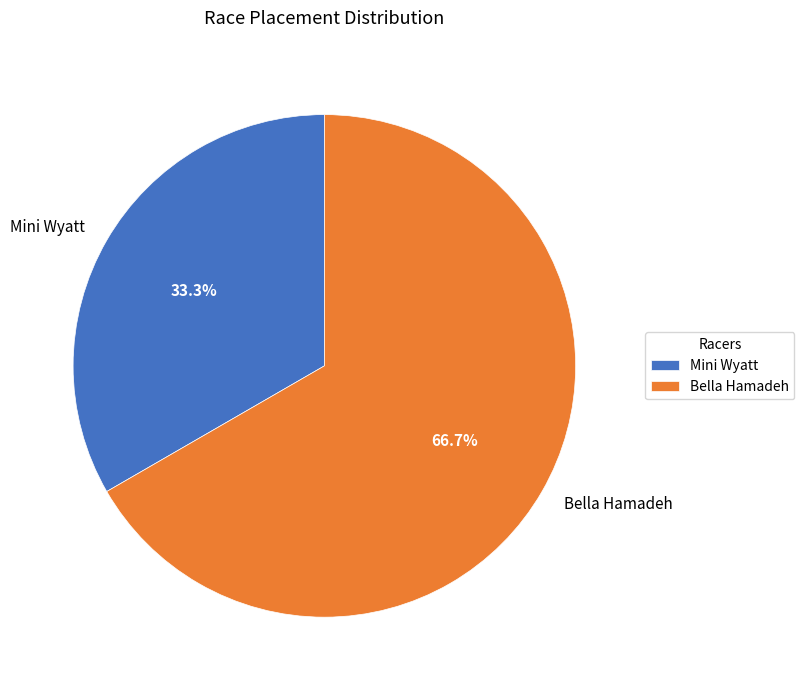

Which has a higher value, Mini Wyatt or Bella Hamadeh?

Bella Hamadeh